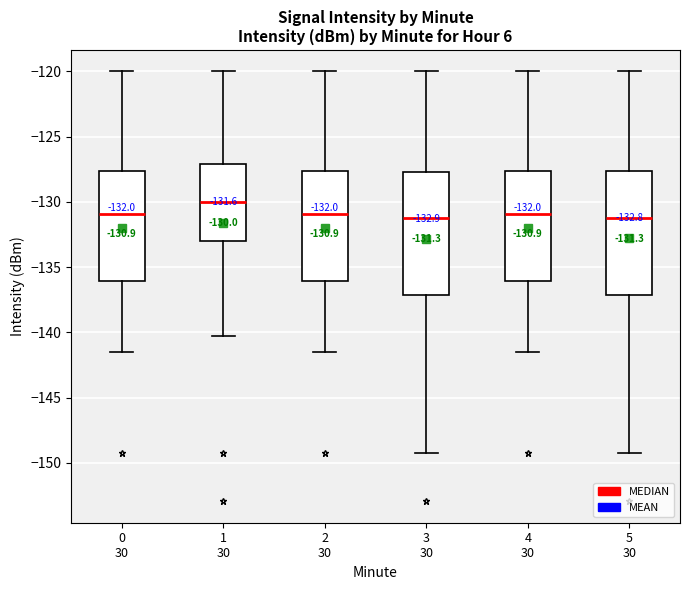

Which box has the highest median line?

1 30